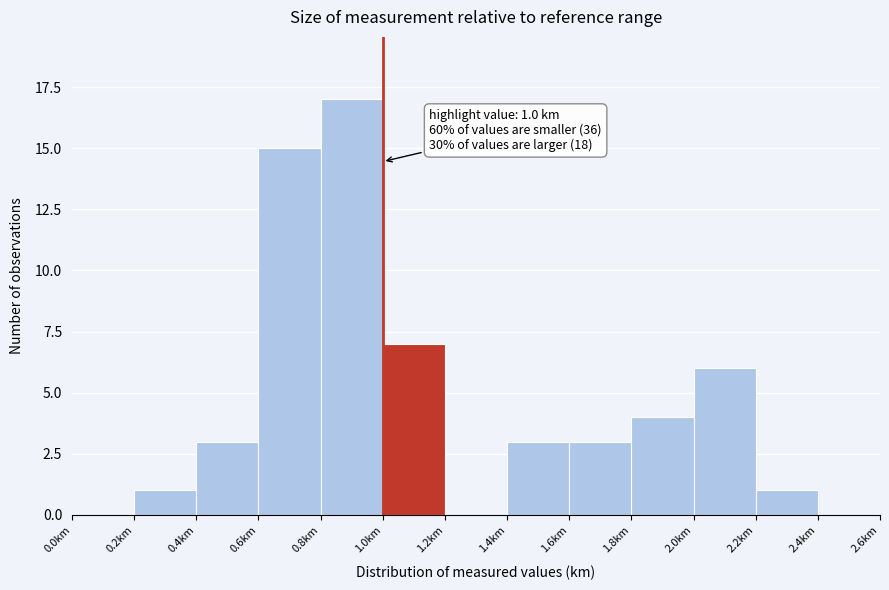

Which range on the x-axis has the tallest bar?

0.8 to 1.0